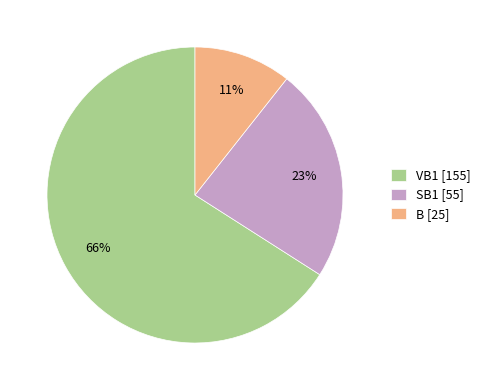

Which has a higher value, VB1 or B?

VB1